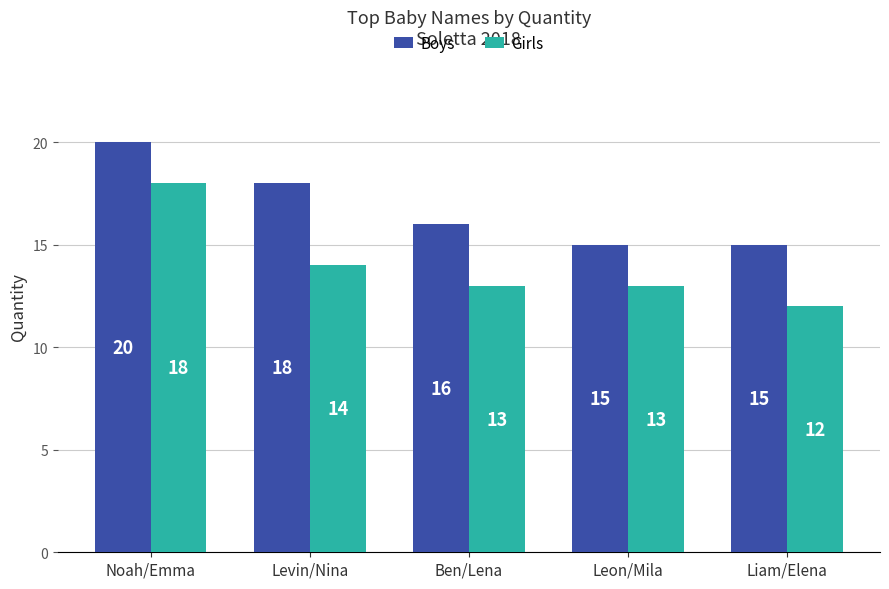

How many groups of bars are there?

5